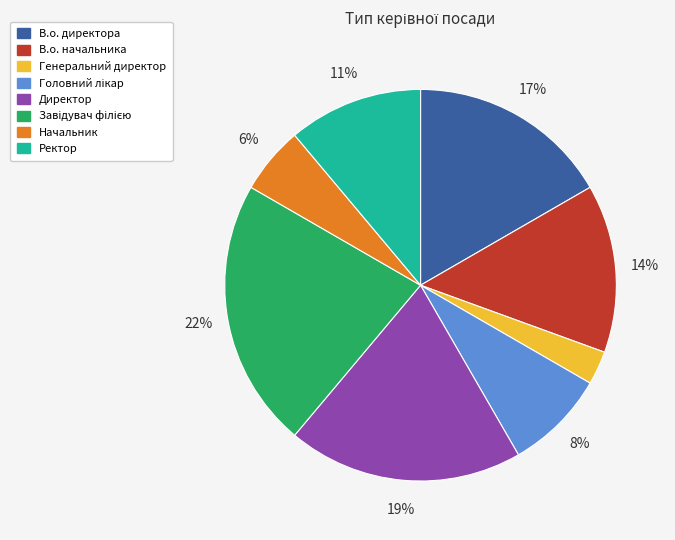

Which has a higher value, В.о. директора or В.о. начальника?

В.о. директора